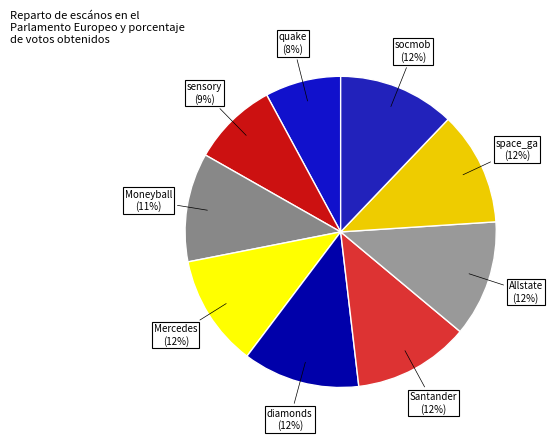

Does any single category account for the majority?

No